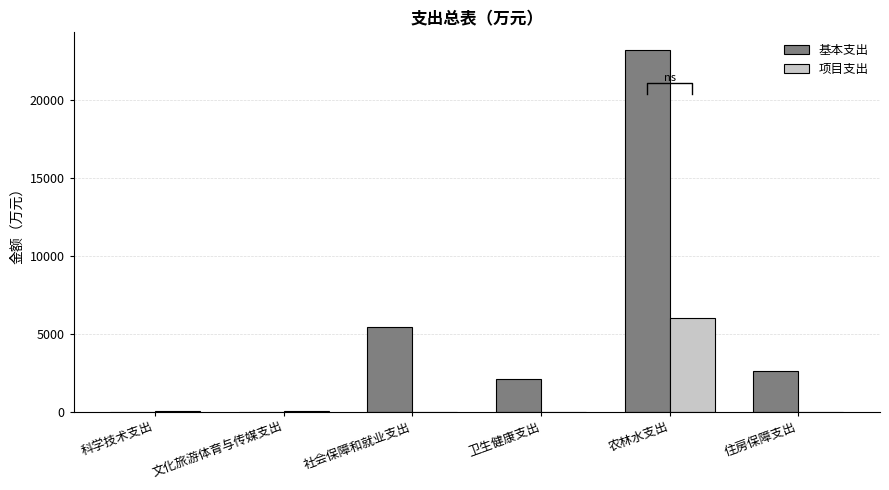

Reading left to right, extract all data points from this chart.

基本支出: 0.0	0.0	5444.3	2105.0	23180.9	2587.4
项目支出: 25.2	50.0	0.0	0.0	5991.5	0.0